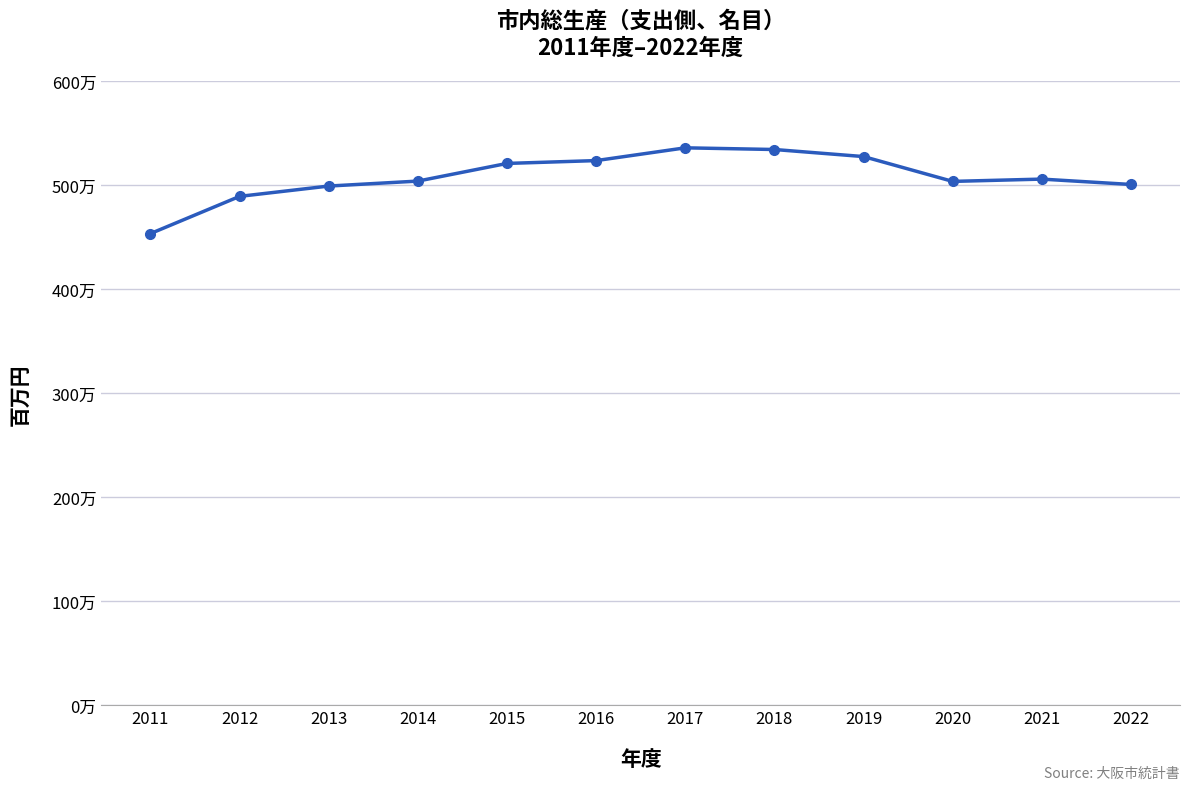

Is it true that the value at 2022 is 7800180?

False